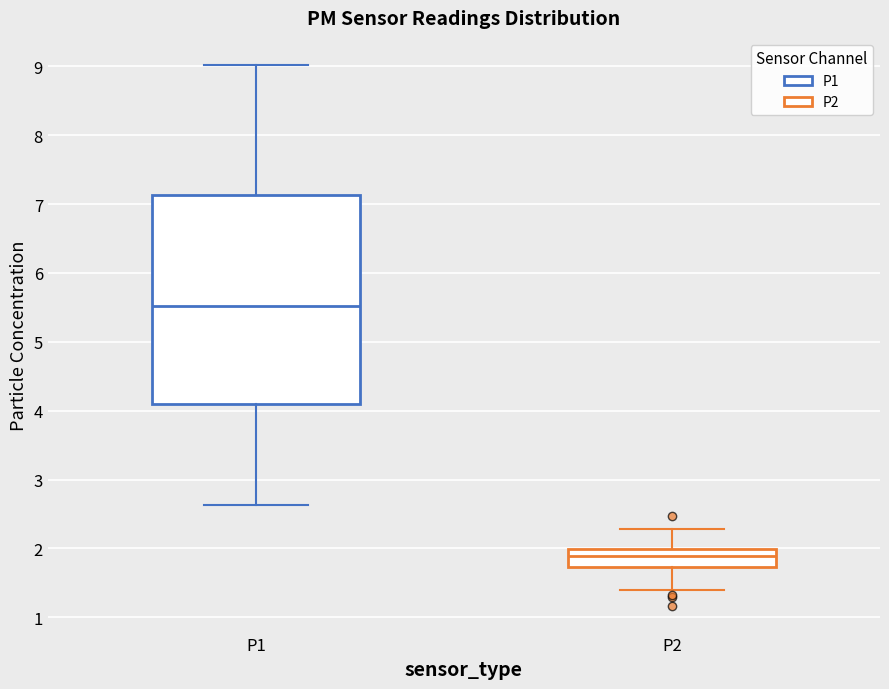

Comparing the boxes themselves (not the whiskers), which one is the tallest?

P1